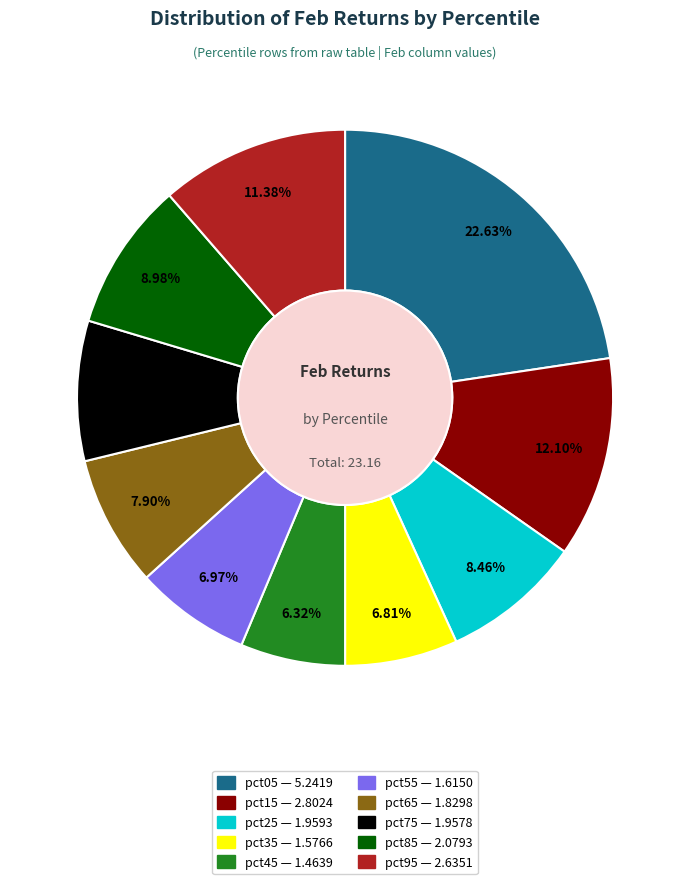

How much of the chart is everything except pct75?

91.5%